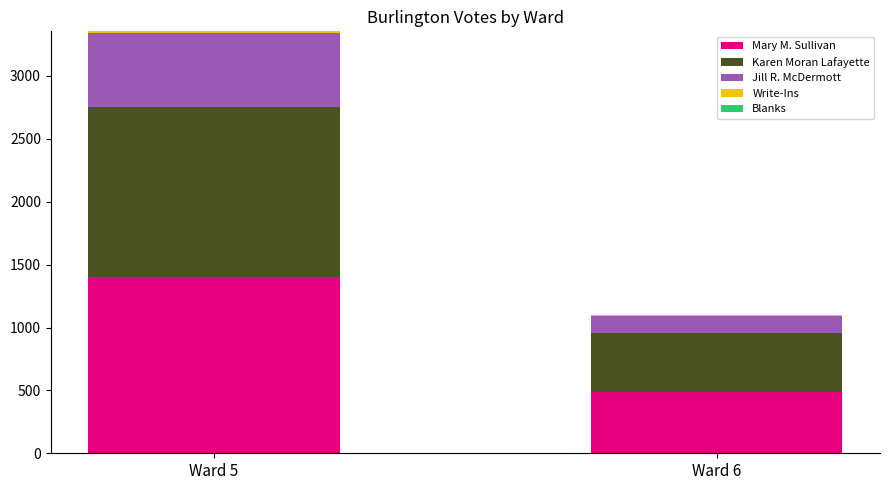

Count the number of categories in the chart.

2